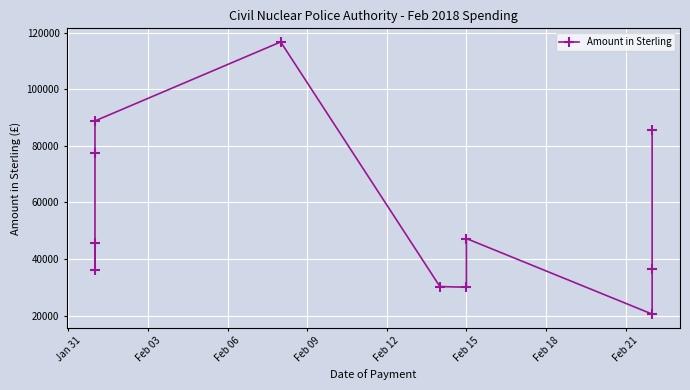

How many lines are shown in the chart?

1